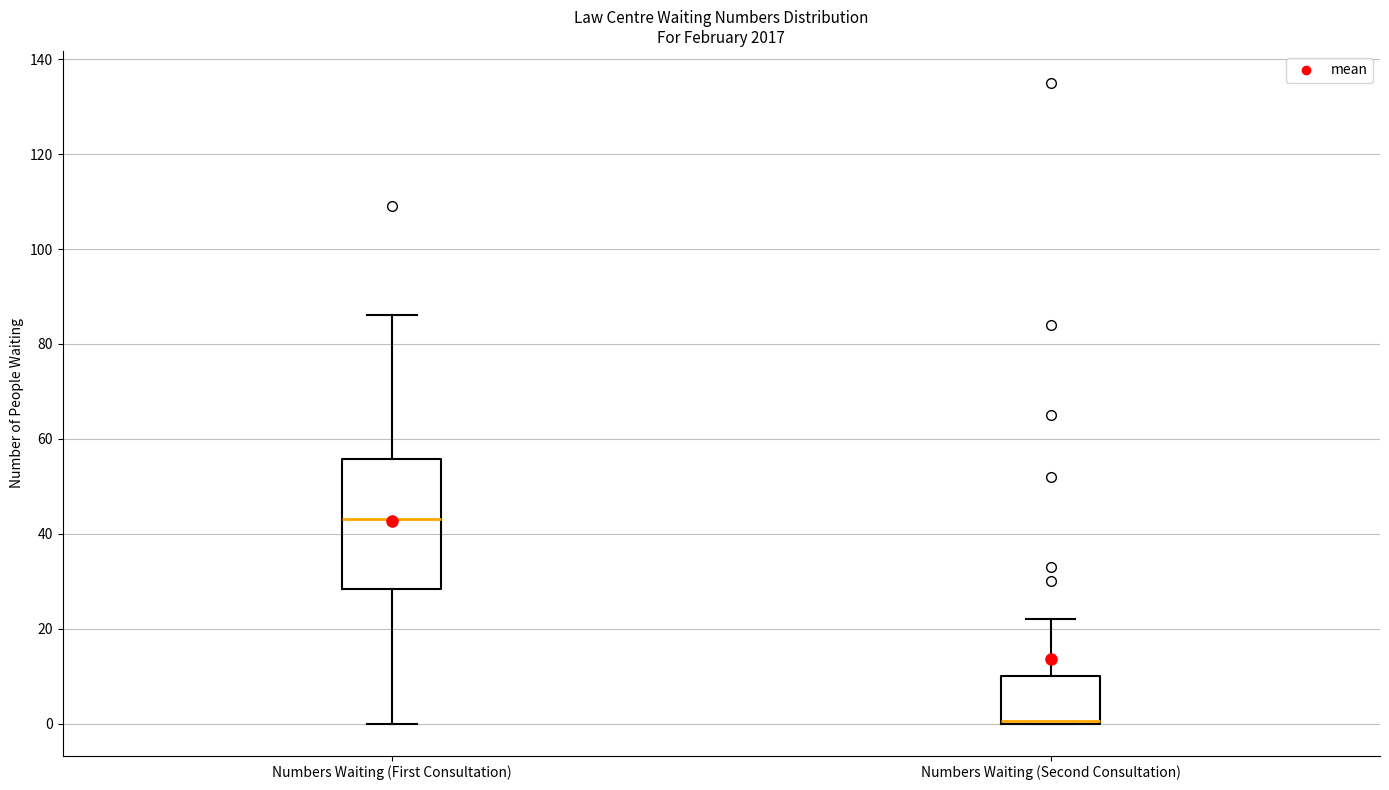

Comparing the boxes themselves (not the whiskers), which one is the tallest?

Numbers Waiting (First Consultation)